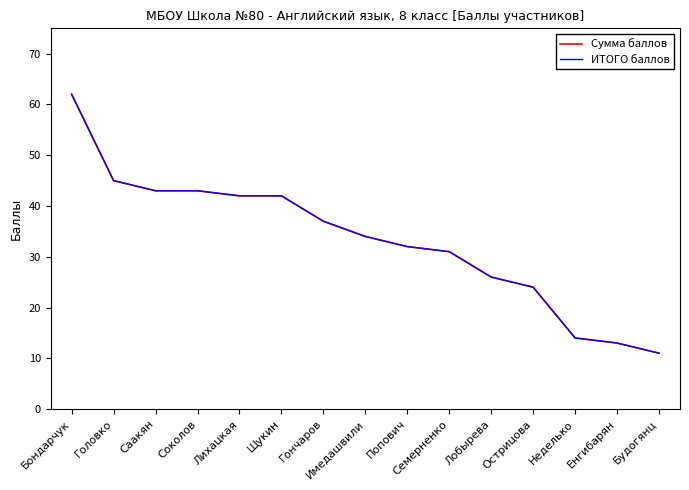

How many lines are shown in the chart?

2